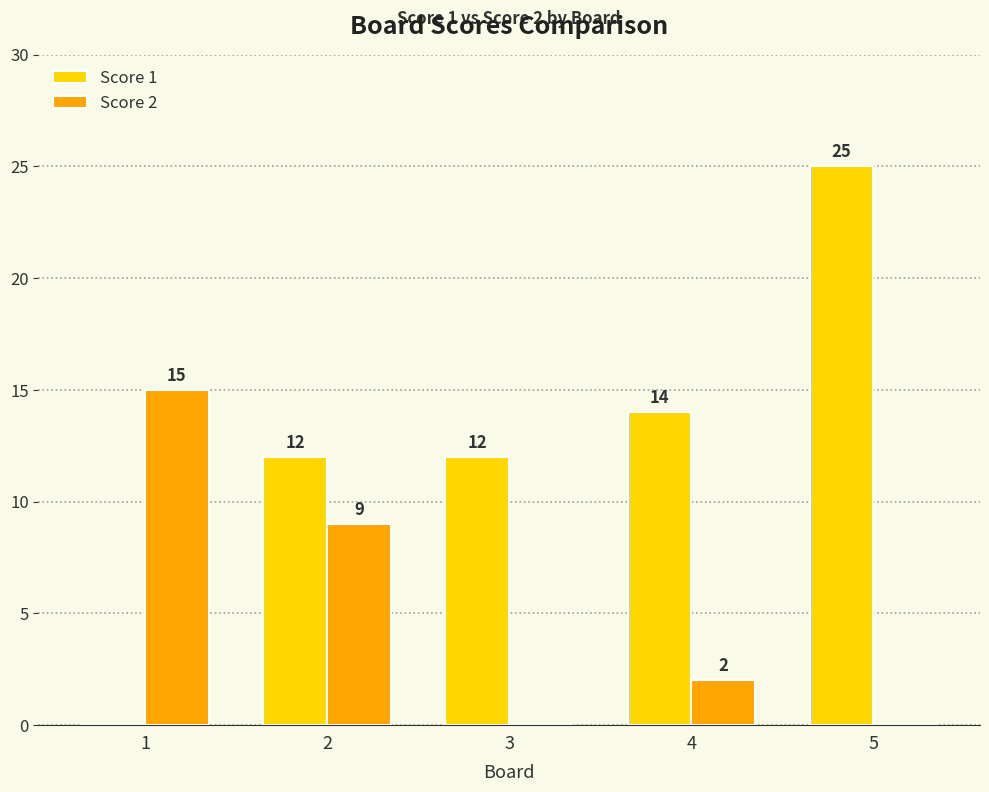

Which series has the largest range (max minus min)?

Score 1